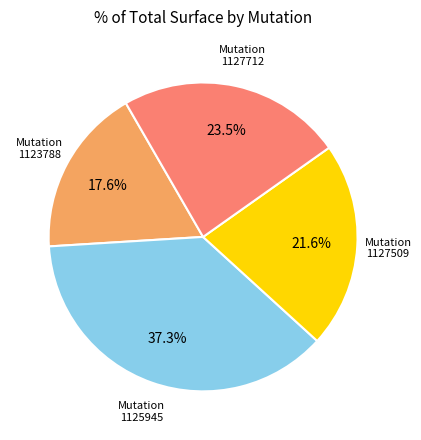

Does any single category account for the majority?

No